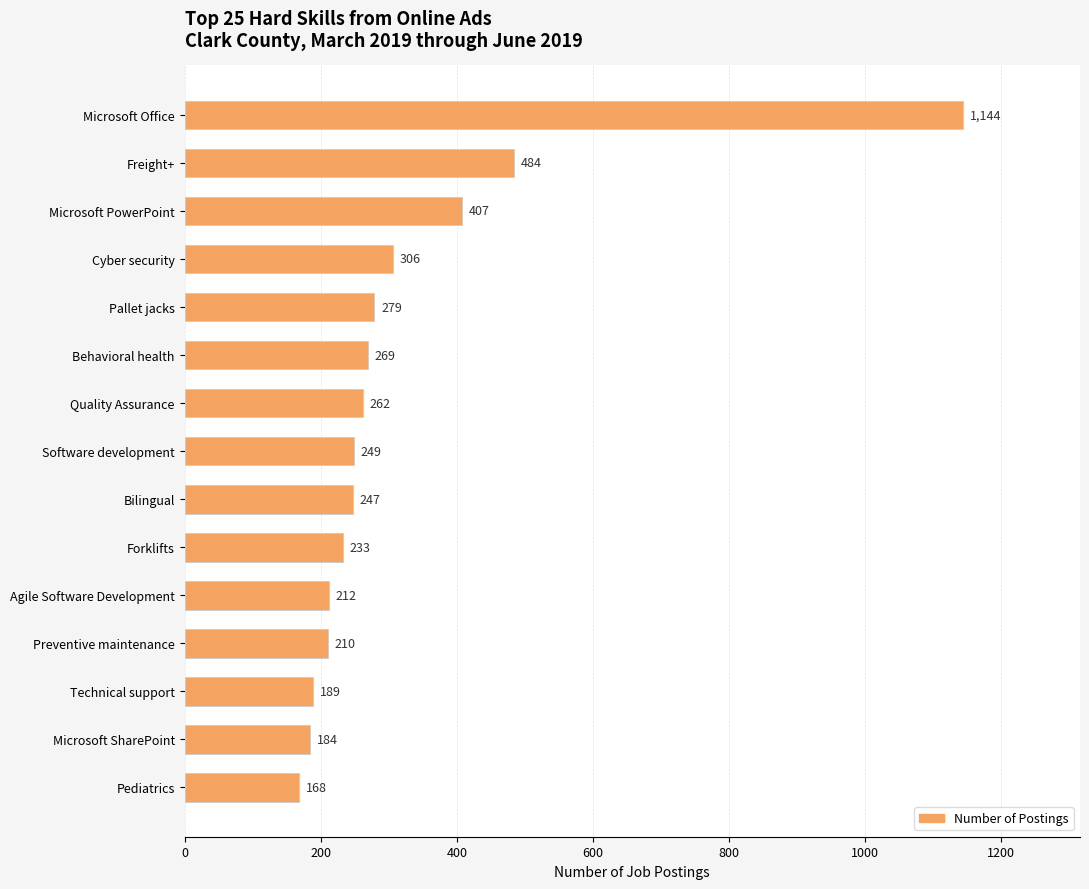

Which has a higher value, Technical support or Freight+?

Freight+